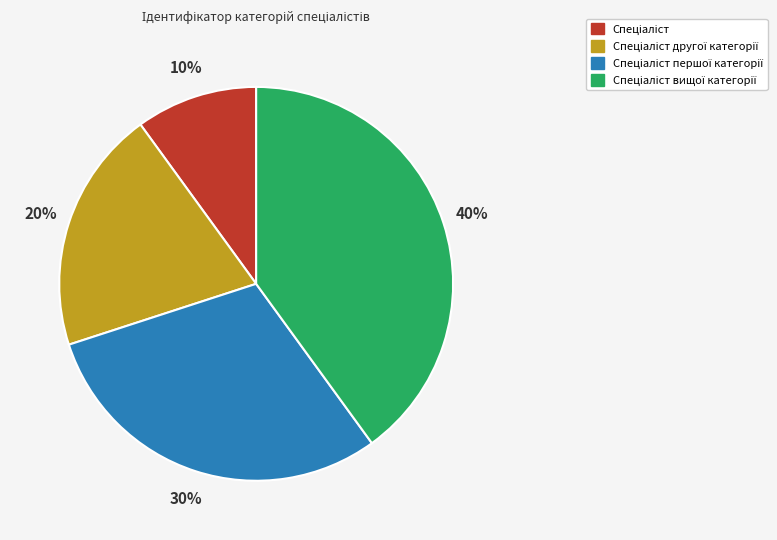

To the nearest percent, what is the average slice percentage?

25%